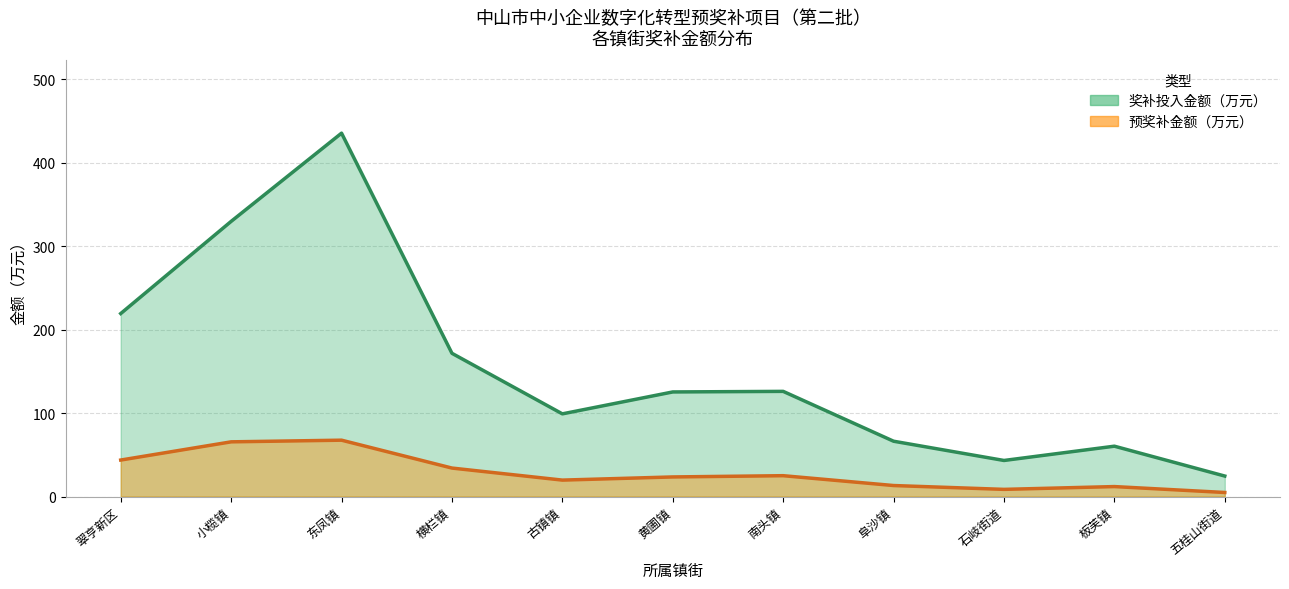

What is the difference between the 预奖补金额（万元） values at 板芙镇 and 东凤镇?

55.6